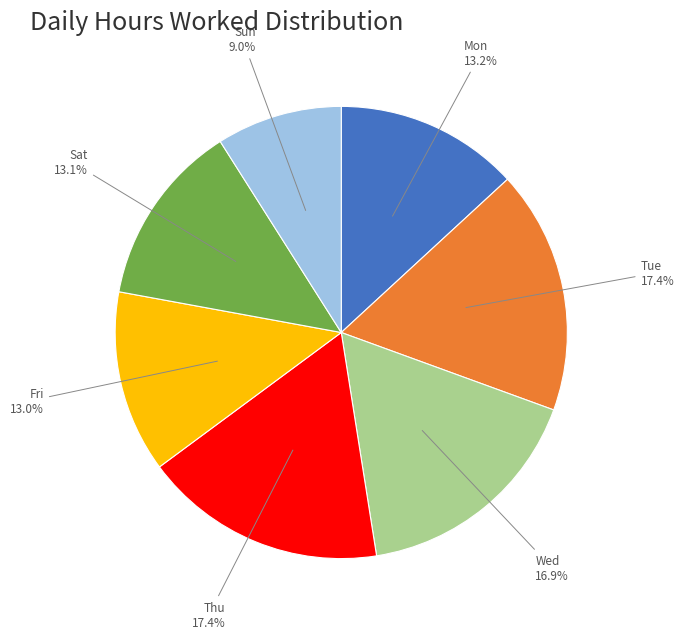

Combined, what portion of the pie is Fri and Thu?

30.4%